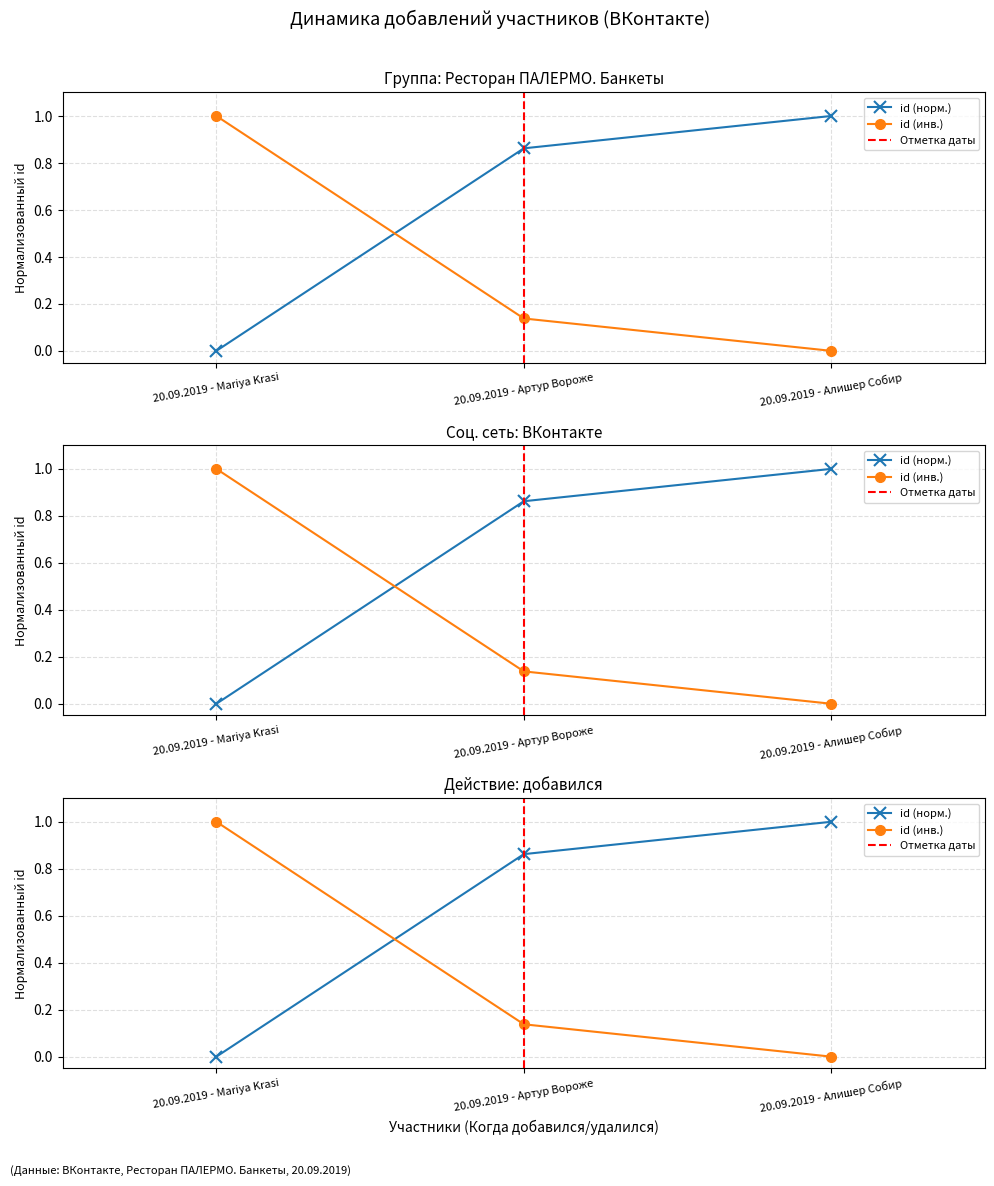

Reading right to left, transcribe all the data shown in this chart.

1.0	0.9	0.0